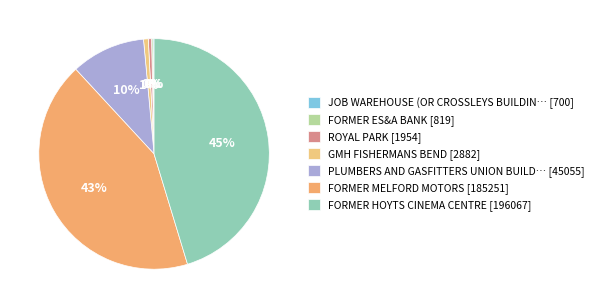

Does any single category account for the majority?

No